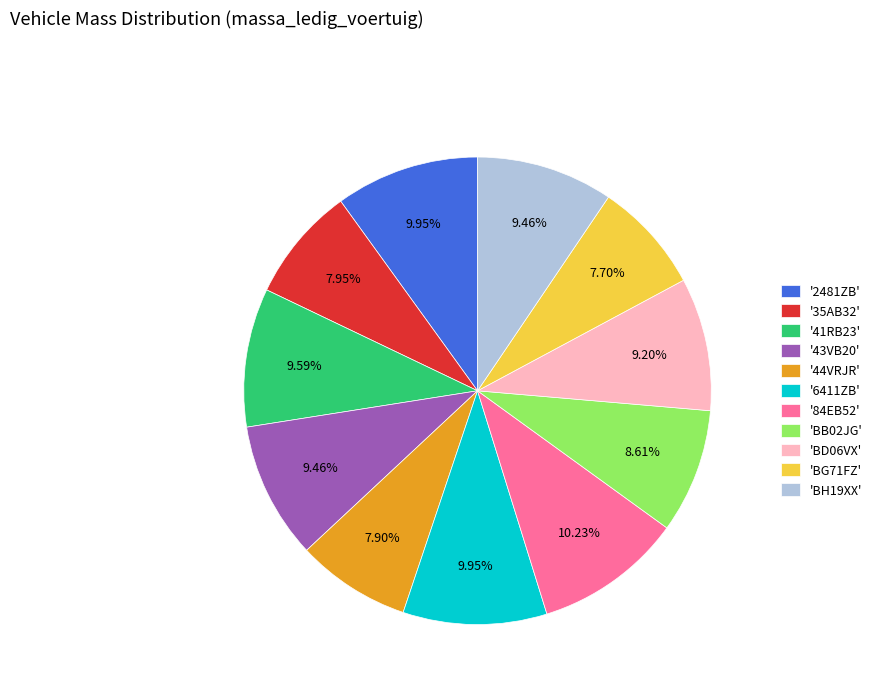

What is the ratio of the value at '35AB32' to the value at '41RB23'?

0.8